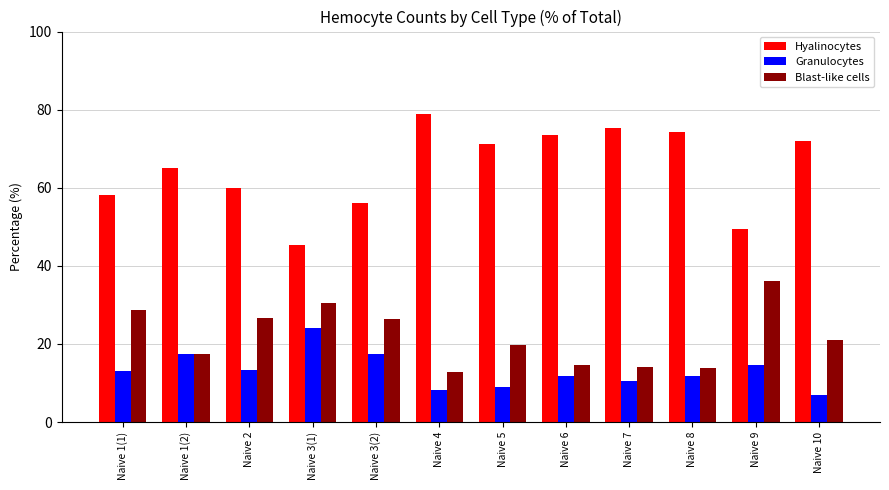

Which category has the lowest value in the Granulocytes series?

Naive 10